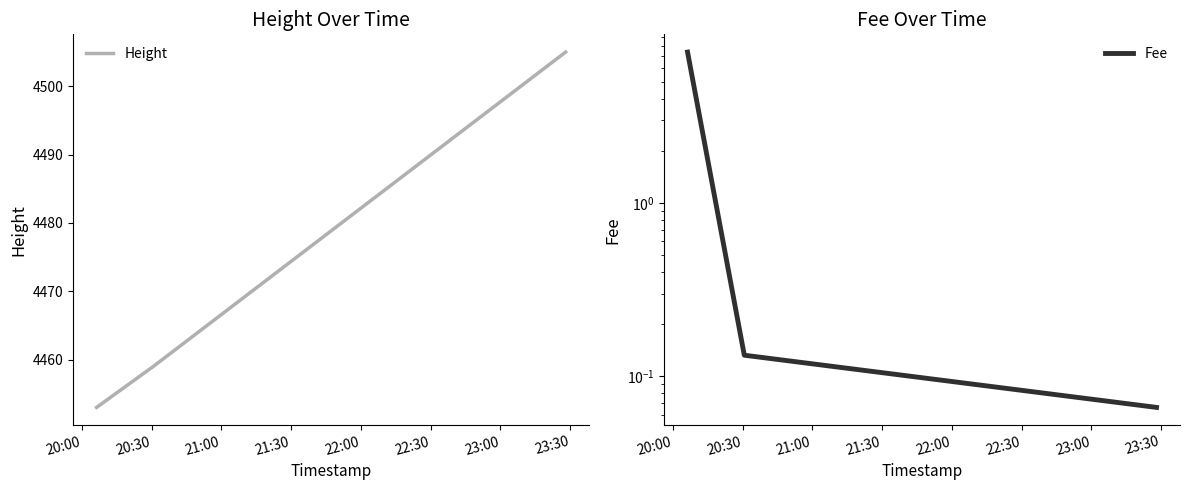

What is the highest value of the Height series?

4505